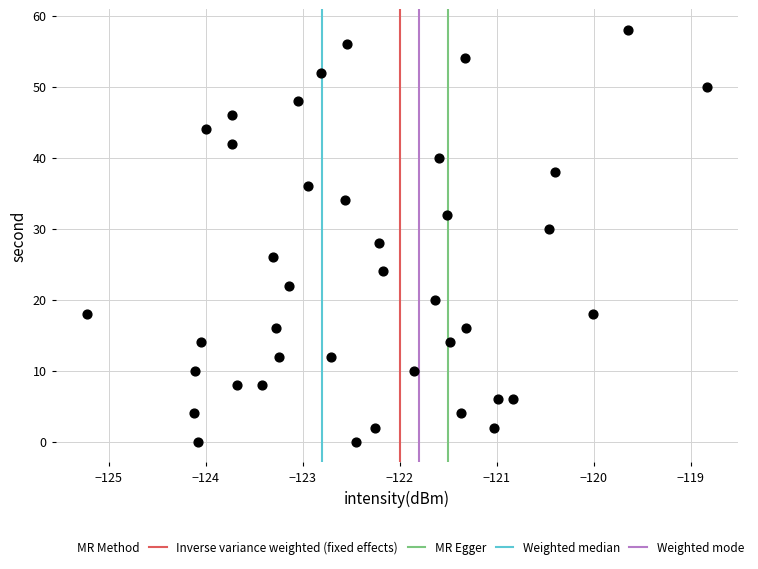

What is the range of Y values (max minus min)?

58